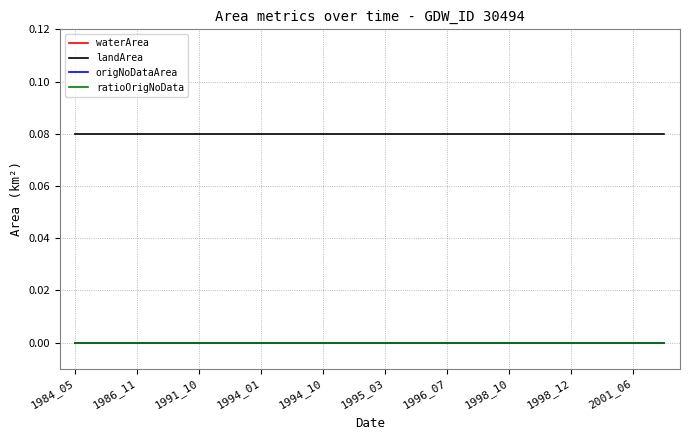

Where is ratioOrigNoData nearest to the value 0?

1984_05